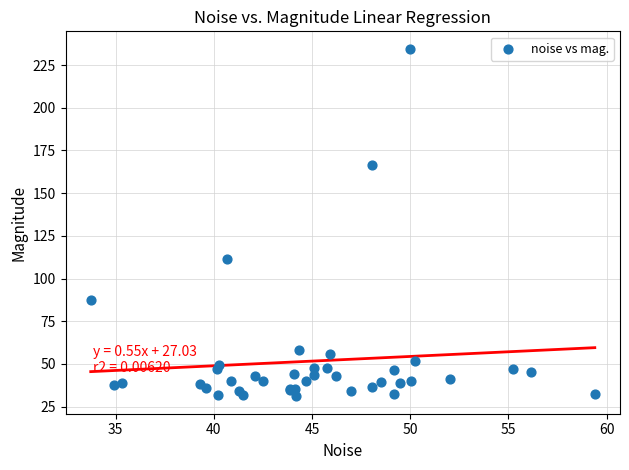

What Y value in the scatter plot is closest to 132?

111.5